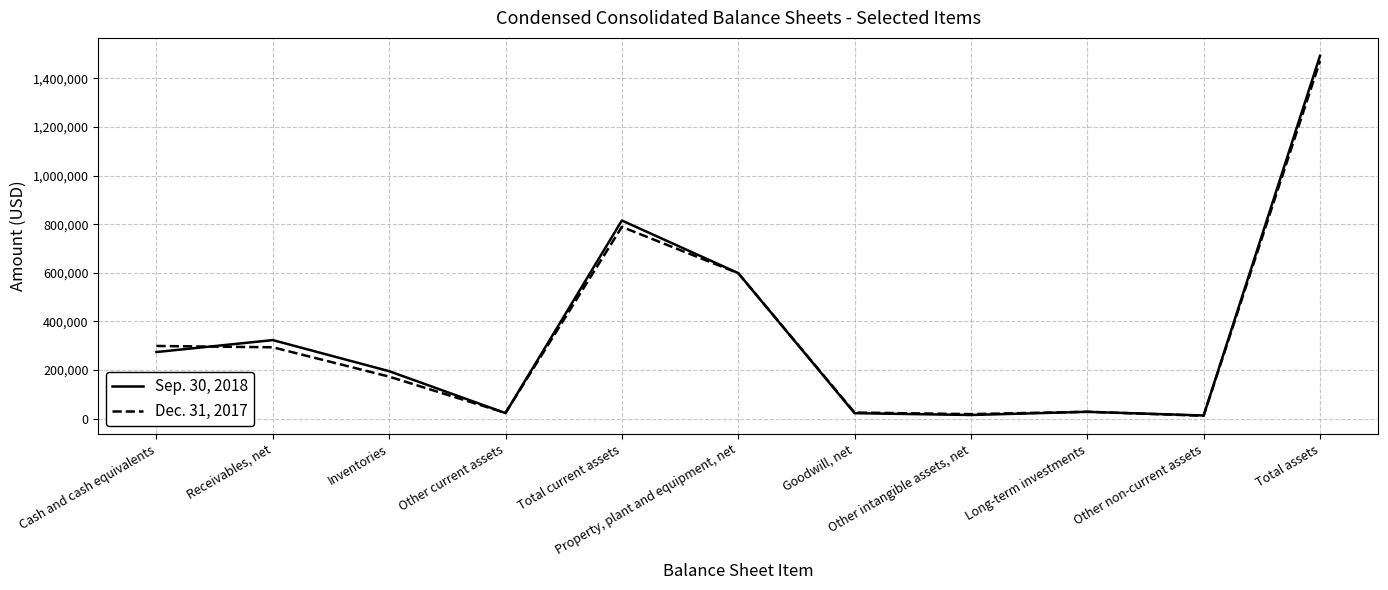

Where does the Dec. 31, 2017 series first go above 172748?

Cash and cash equivalents